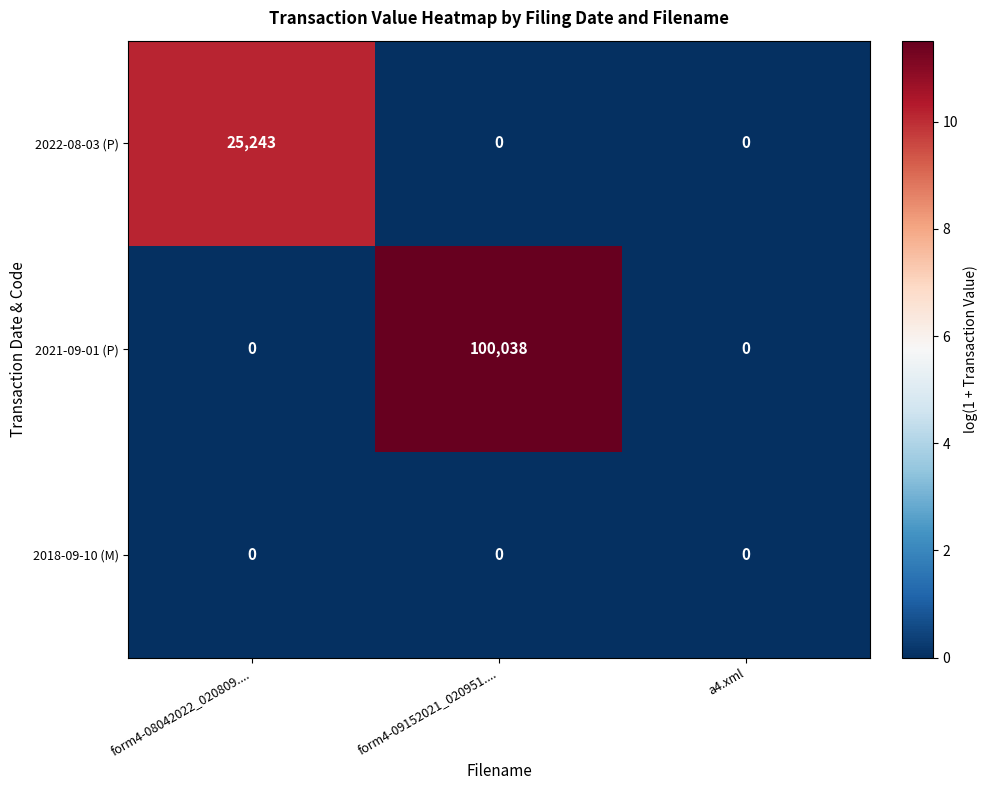

Reading right to left, list all the values displayed in this chart.

2022-08-03 (P): 0	0	25243
2021-09-01 (P): 0	100038	0
2018-09-10 (M): 0	0	0